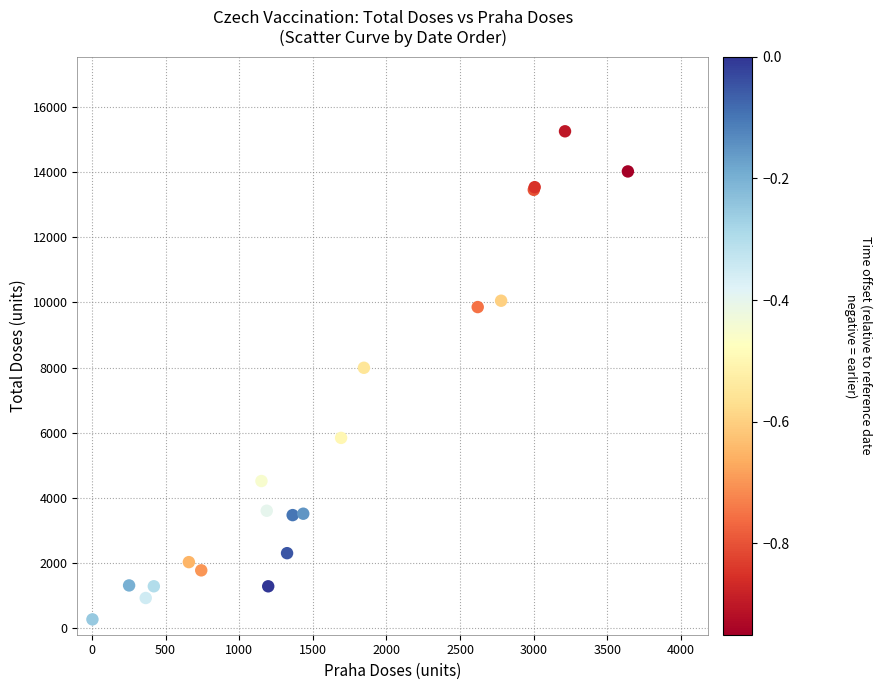

What Y value in the scatter plot is closest to 7761?

7993